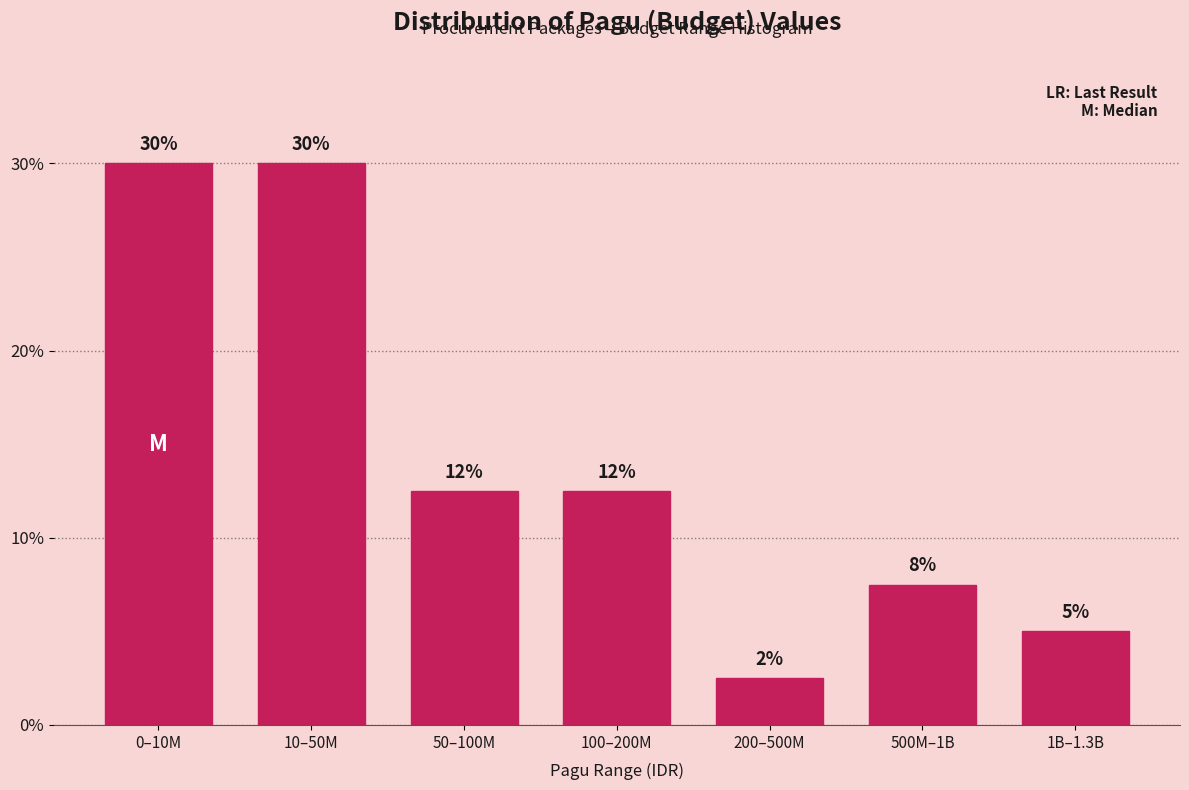

Are the bars horizontal?

No